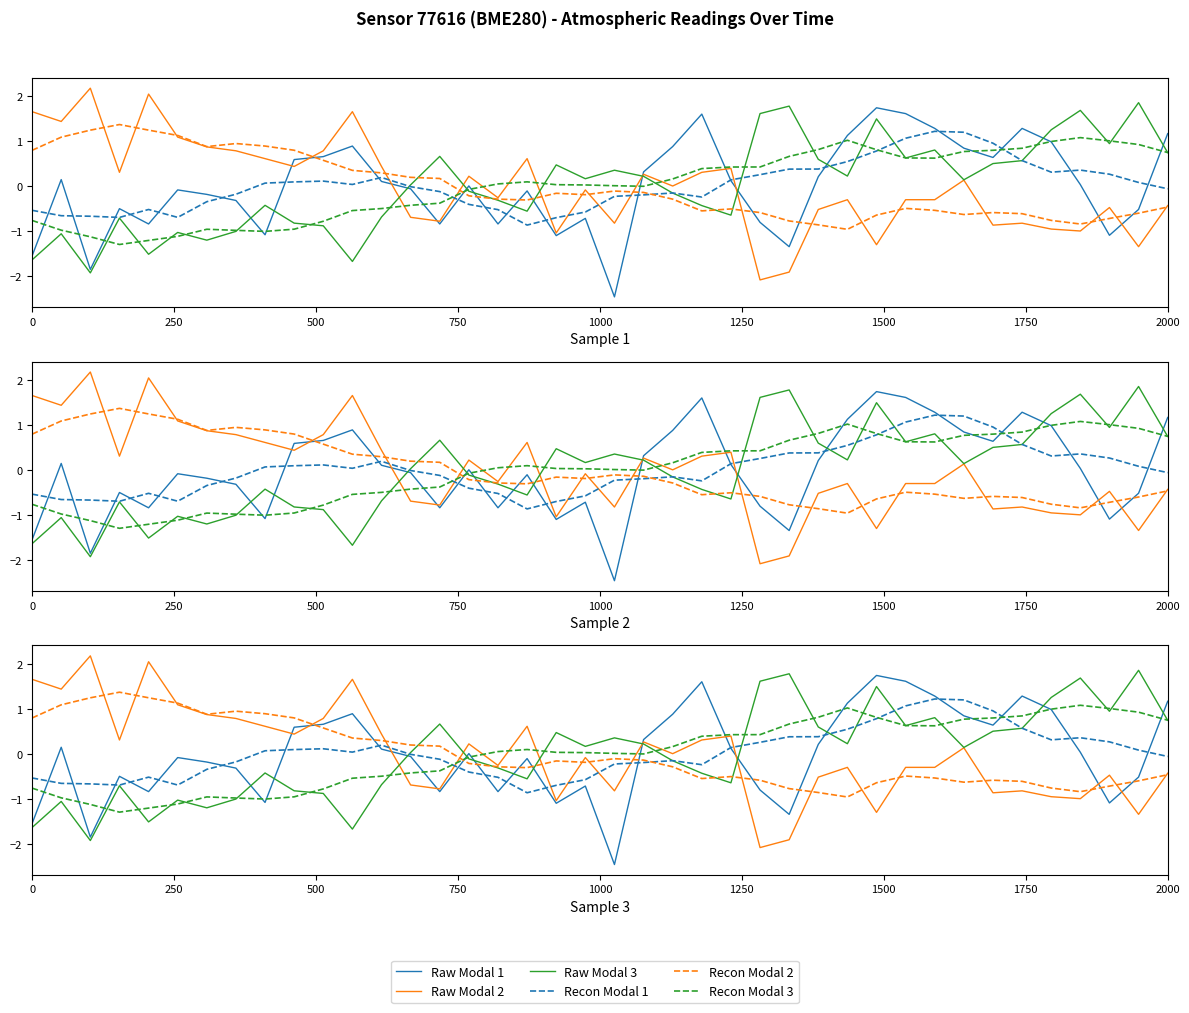

Which series has the largest total across all categories?

Recon Modal 1